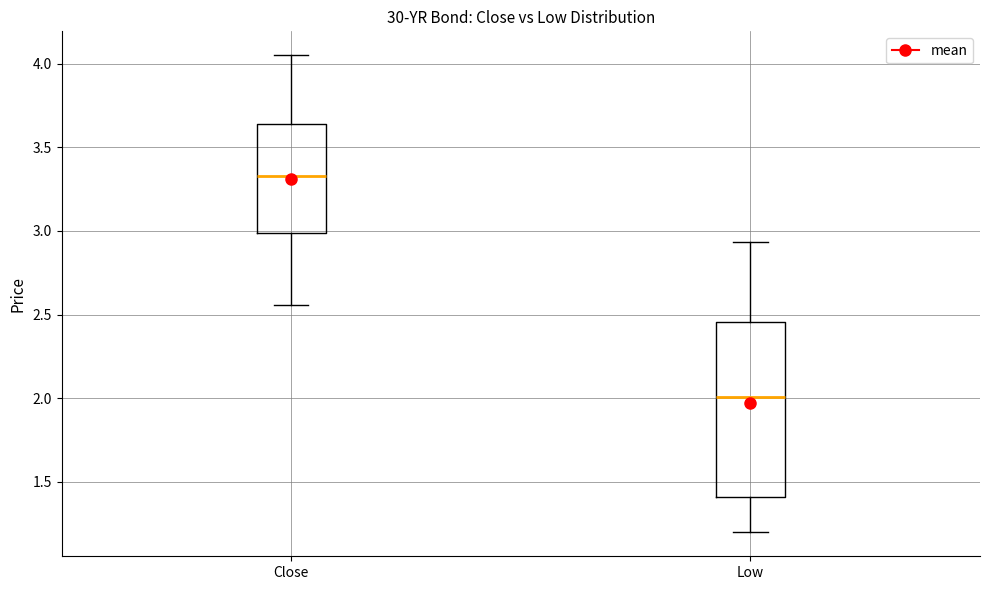

Comparing the boxes themselves (not the whiskers), which one is the tallest?

Low